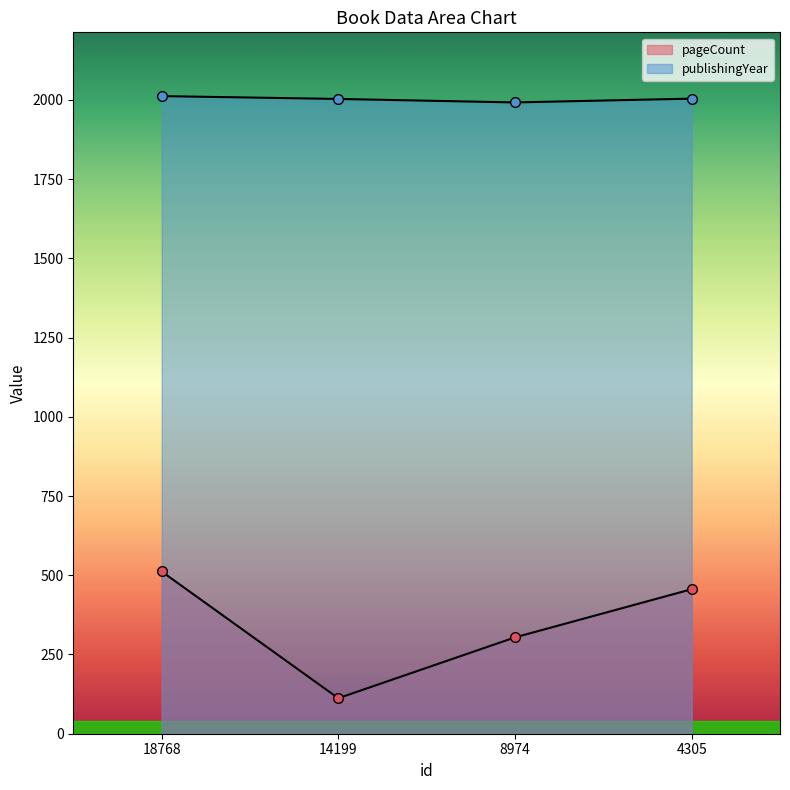

Reading left to right, transcribe all the data shown in this chart.

pageCount: 18768=512	14199=112	8974=304	4305=456
publishingYear: 18768=2012	14199=2003	8974=1992	4305=2004